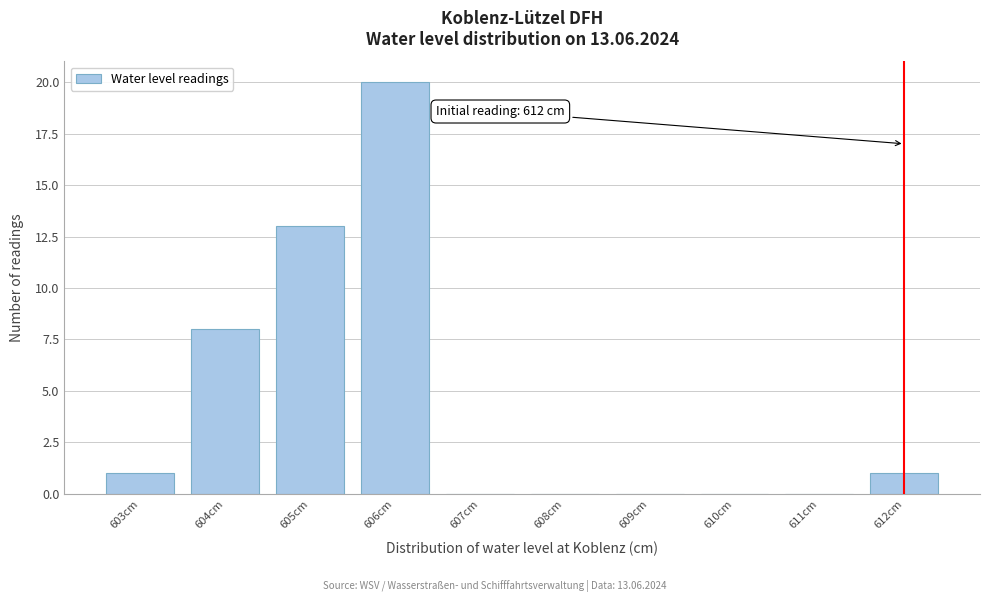

Over which range of the x-axis is the bar tallest?

605.5 to 606.5